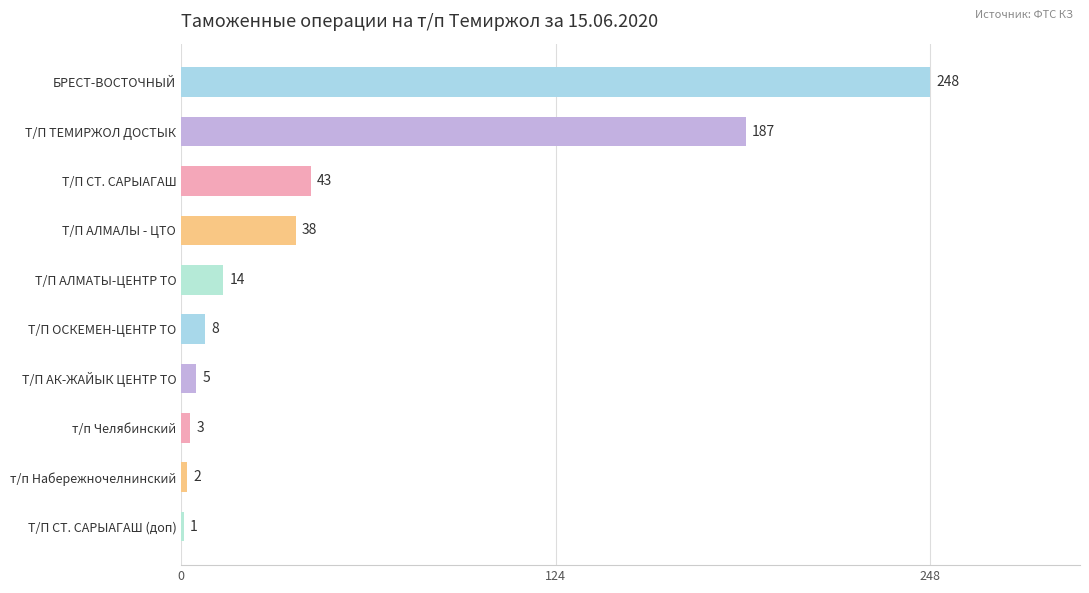

What is the difference between the second highest and second lowest values?

185